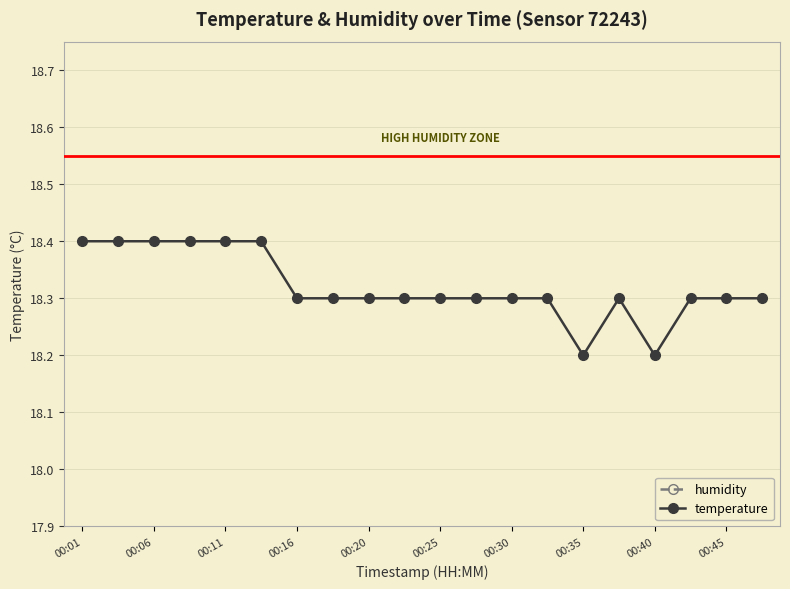

True or false: temperature and humidity cross at least once.

False